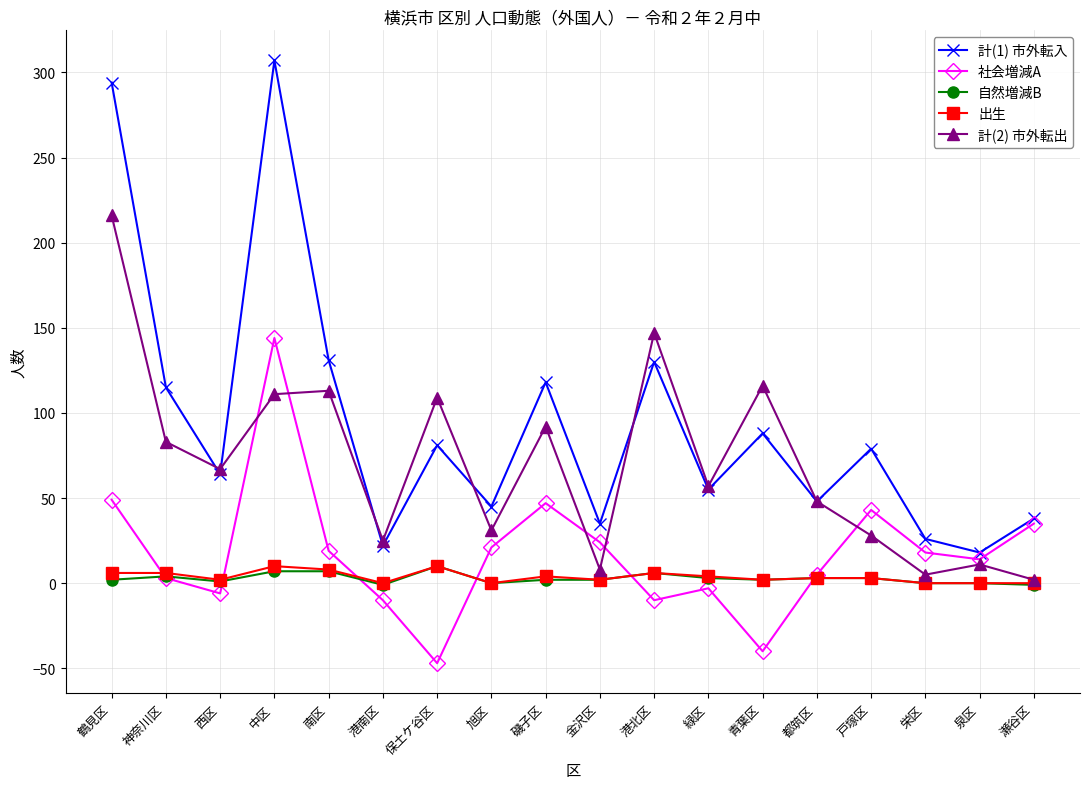

What is the value of the 計(2) 市外転出 point at the 4th from the left?

111